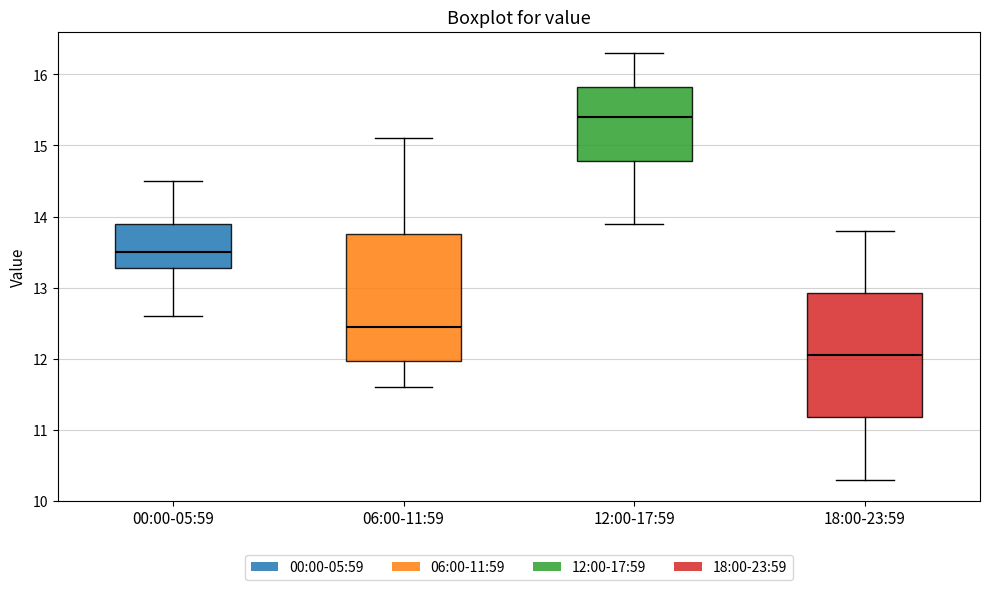

Where does the upper whisker of the box for 12:00-17:59 end on the y-axis? The values are not printed on the chart, so give them approximately, as read against the axis.

16.3